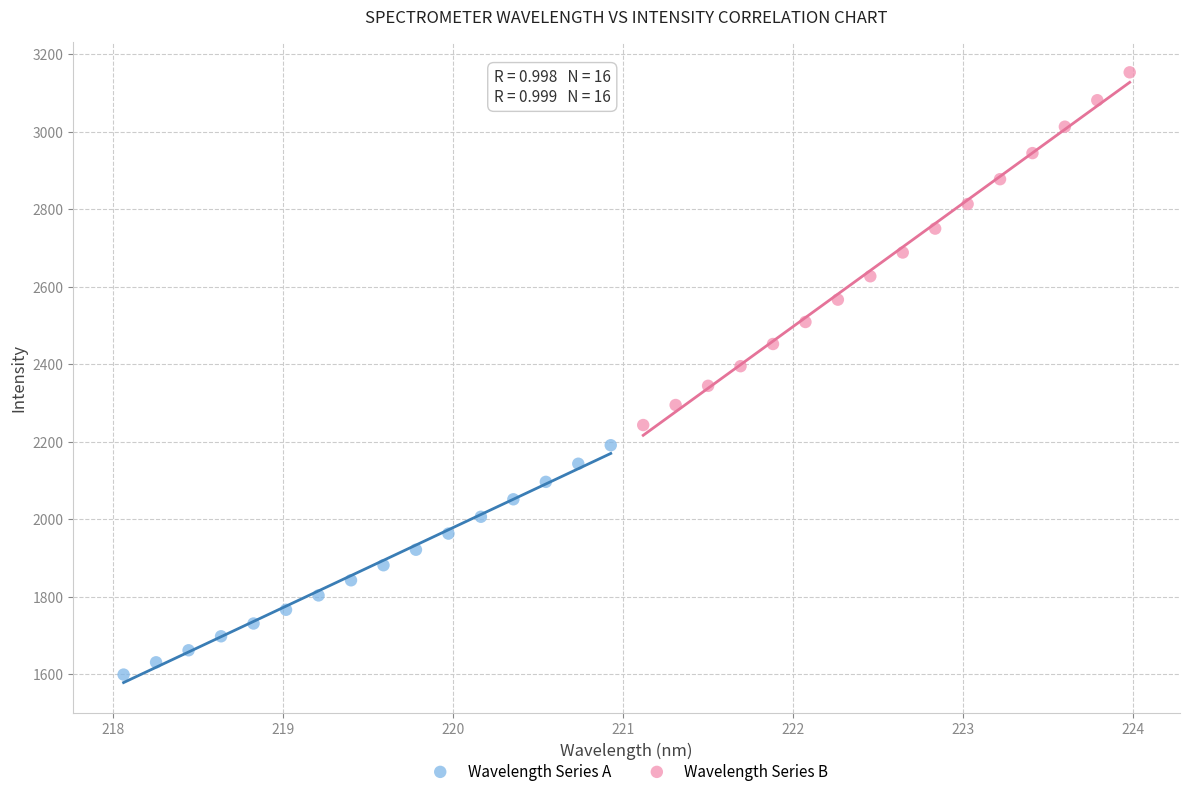

Which series reaches the maximum Y coordinate?

Wavelength Series B